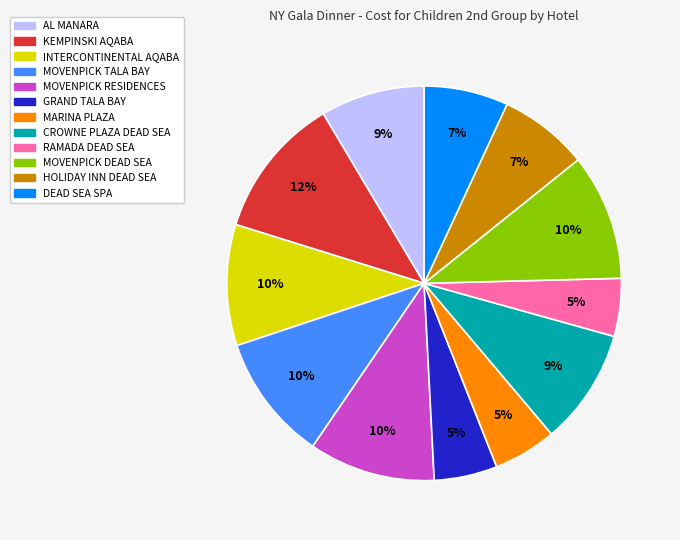

Is the sum of MOVENPICK RESIDENCES and AL MANARA greater than half?

No